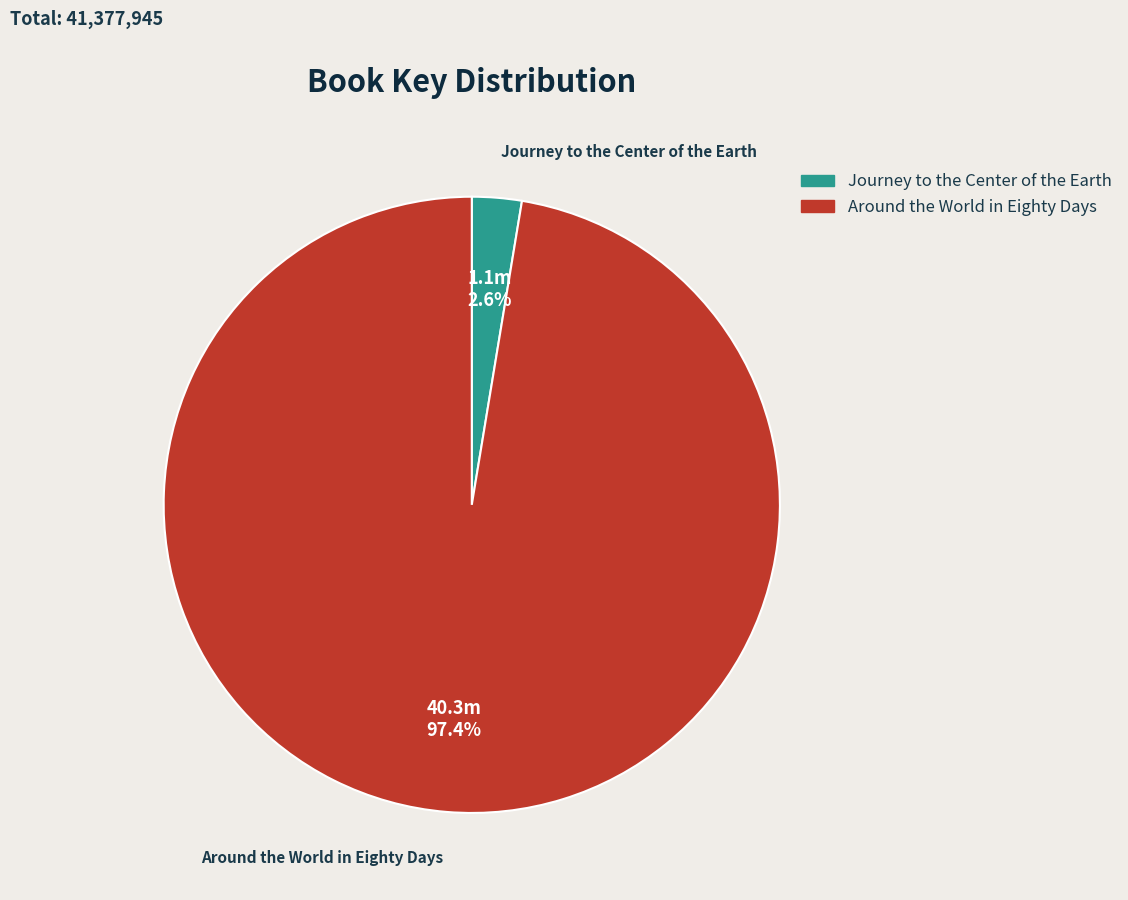

What percentage is the Around the World in Eighty Days slice, to the nearest percent?

97%